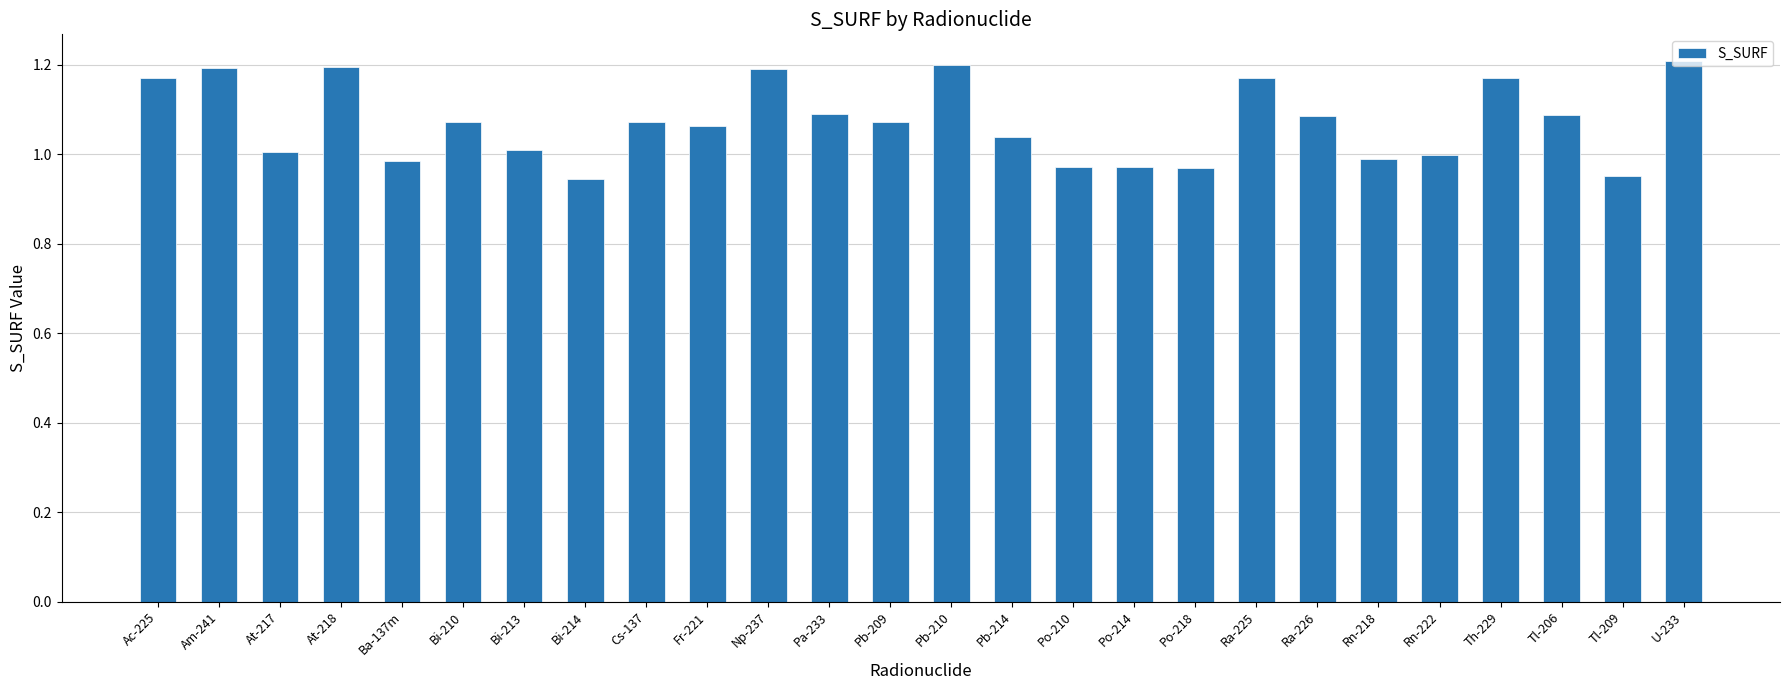

What position from the left is Ba-137m?

5